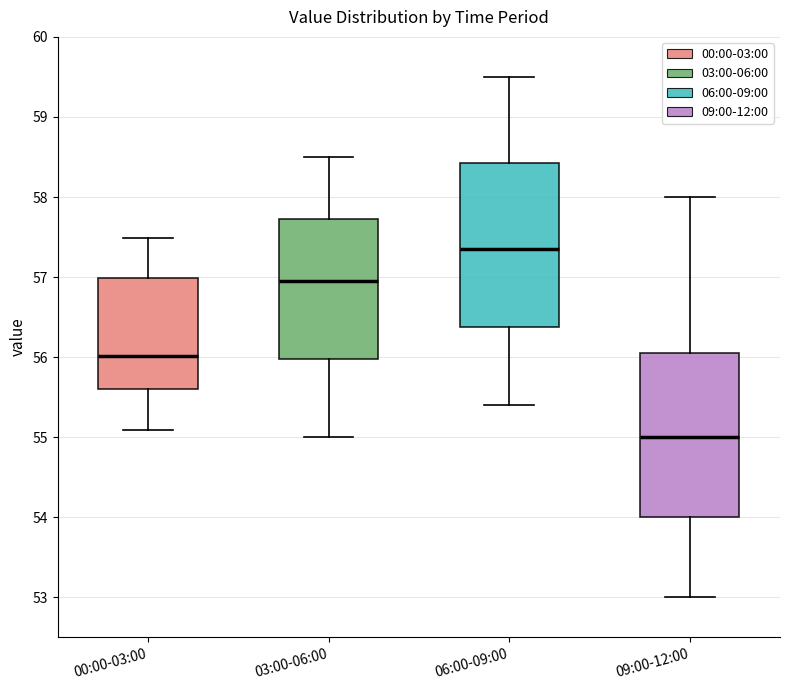

Where is the upper edge of the box for 00:00-03:00 on the y-axis? The values are not printed on the chart, so give them approximately, as read against the axis.

57.0